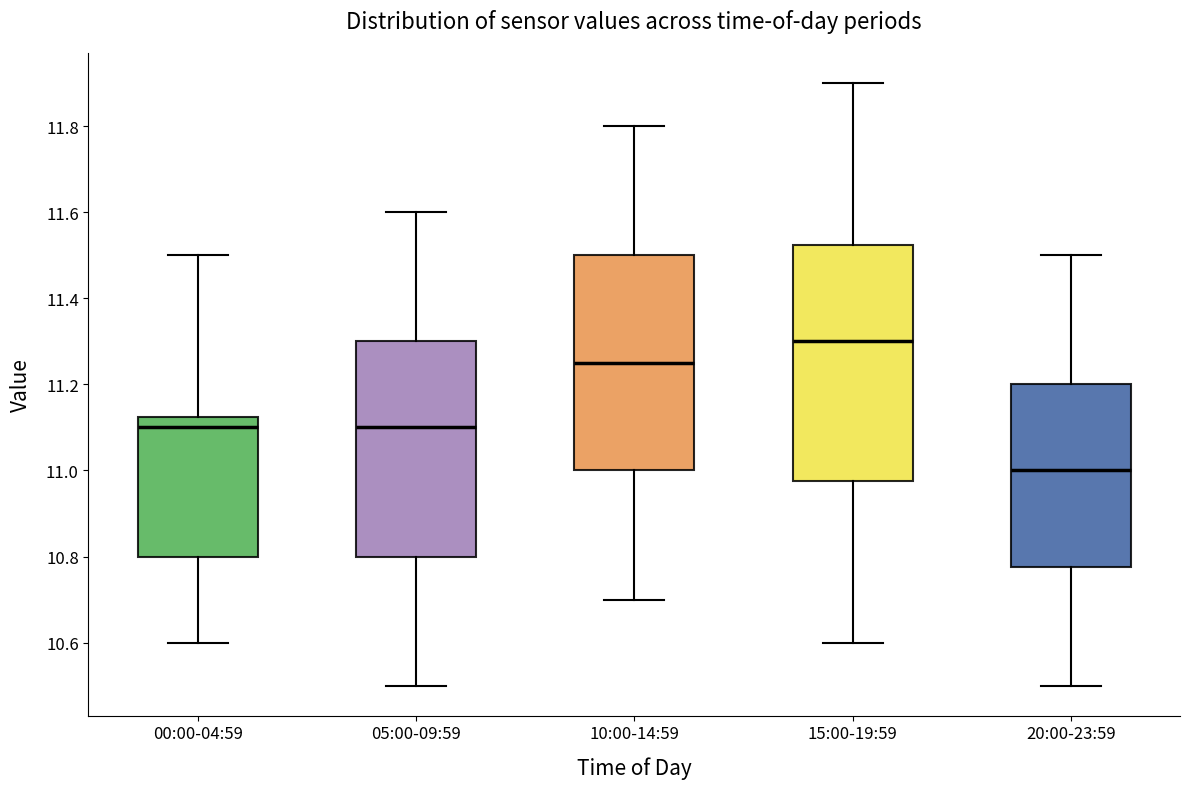

Reading left to right, read every box against the y-axis: the position of its median line, the range the box covers, and the ends of its whiskers. The values are not printed on the chart, so give them approximately, as read against the axis.

00:00-04:59: median 11.10, box 10.80 to 11.12, whiskers 10.60 to 11.50
05:00-09:59: median 11.10, box 10.80 to 11.30, whiskers 10.50 to 11.60
10:00-14:59: median 11.26, box 11.00 to 11.50, whiskers 10.70 to 11.80
15:00-19:59: median 11.30, box 10.98 to 11.52, whiskers 10.60 to 11.90
20:00-23:59: median 11.00, box 10.78 to 11.20, whiskers 10.50 to 11.50